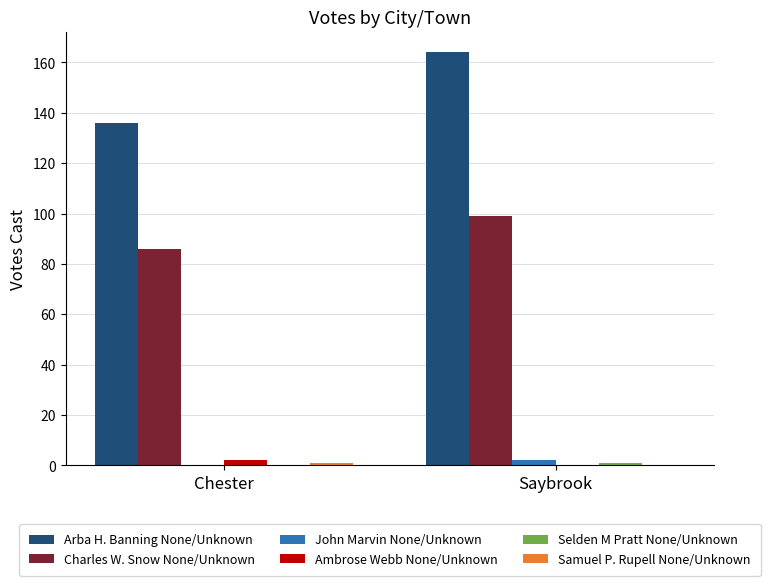

What is the sum of all Charles W. Snow None/Unknown values?

185